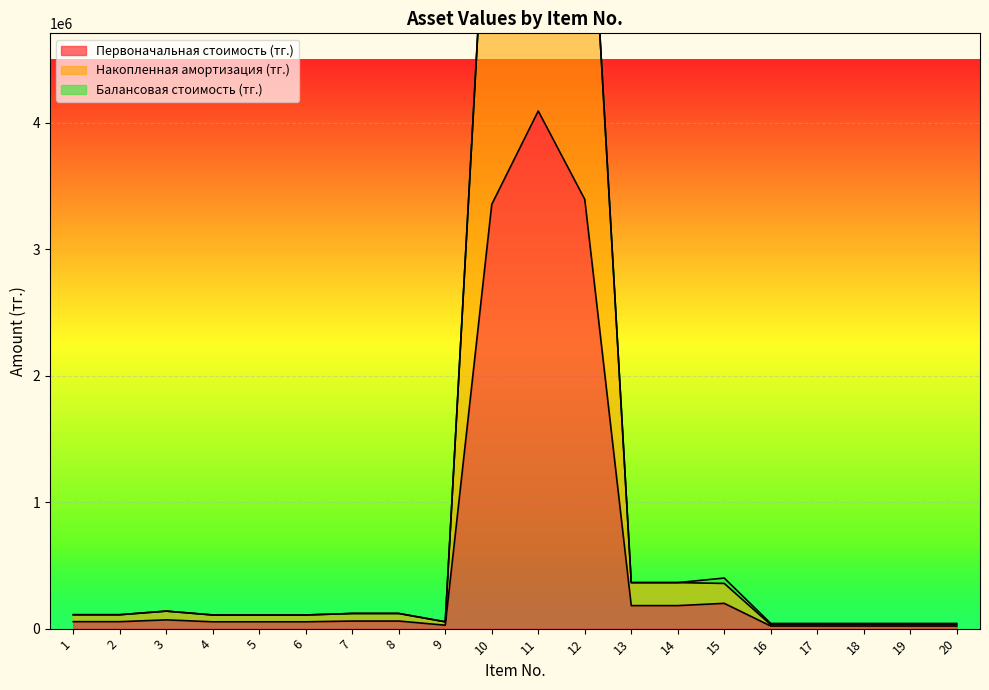

What is the value of the Первоначальная стоимость (тг.) point at the 8th from the left?

60000.0